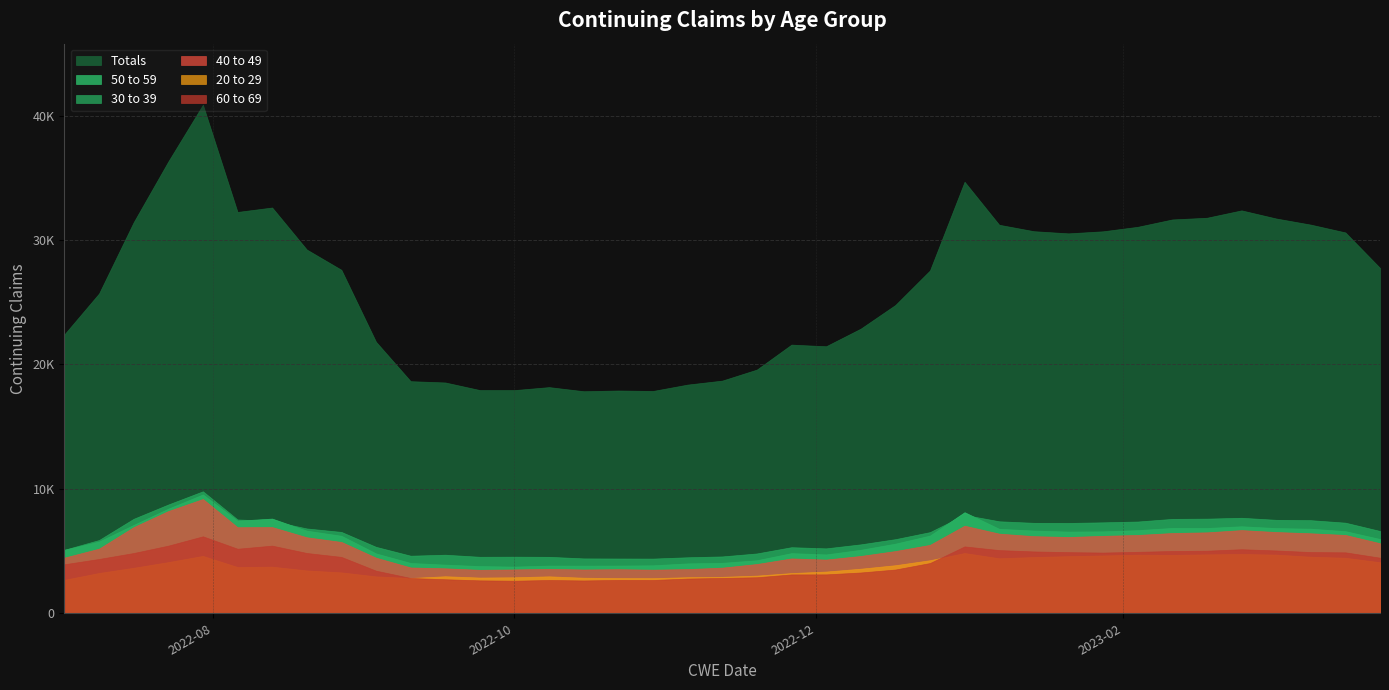

In 60 to 69, how many points are higher than both neighbors (excluding endpoints)?

6